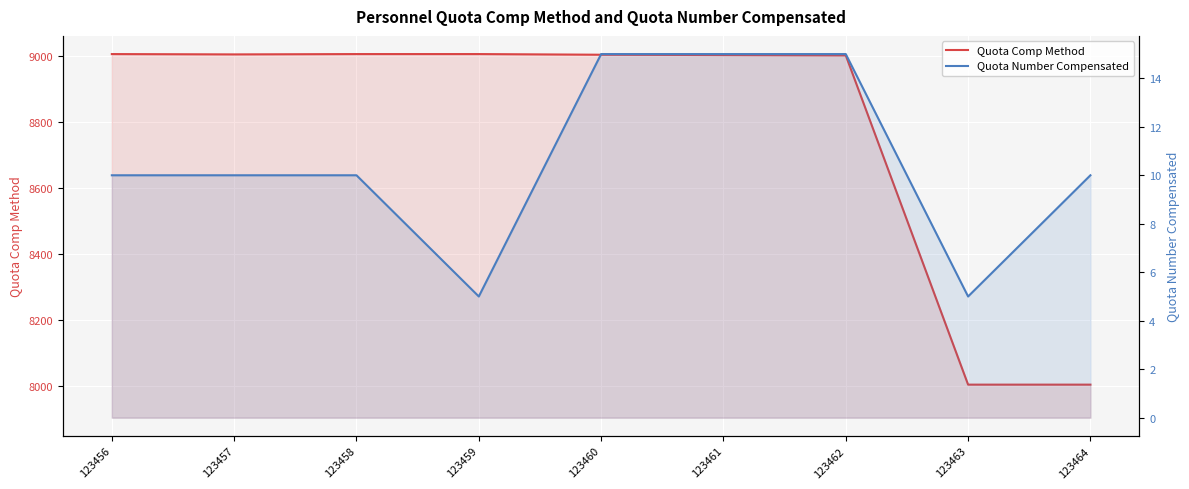

True or false: Quota Comp Method and Quota Number Compensated intersect in this chart.

False